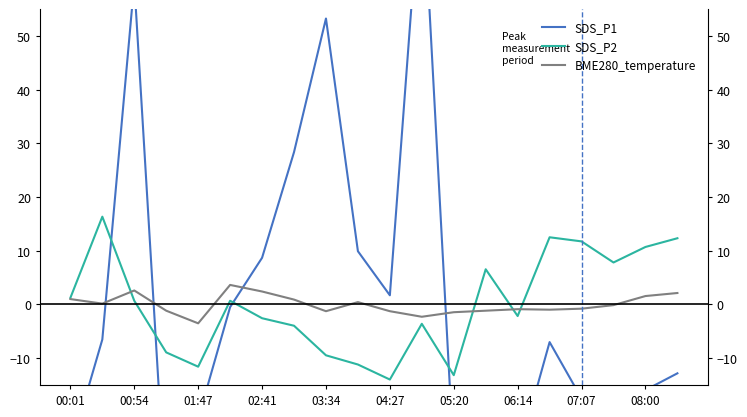

What is the maximum value shown in the chart?

81.5